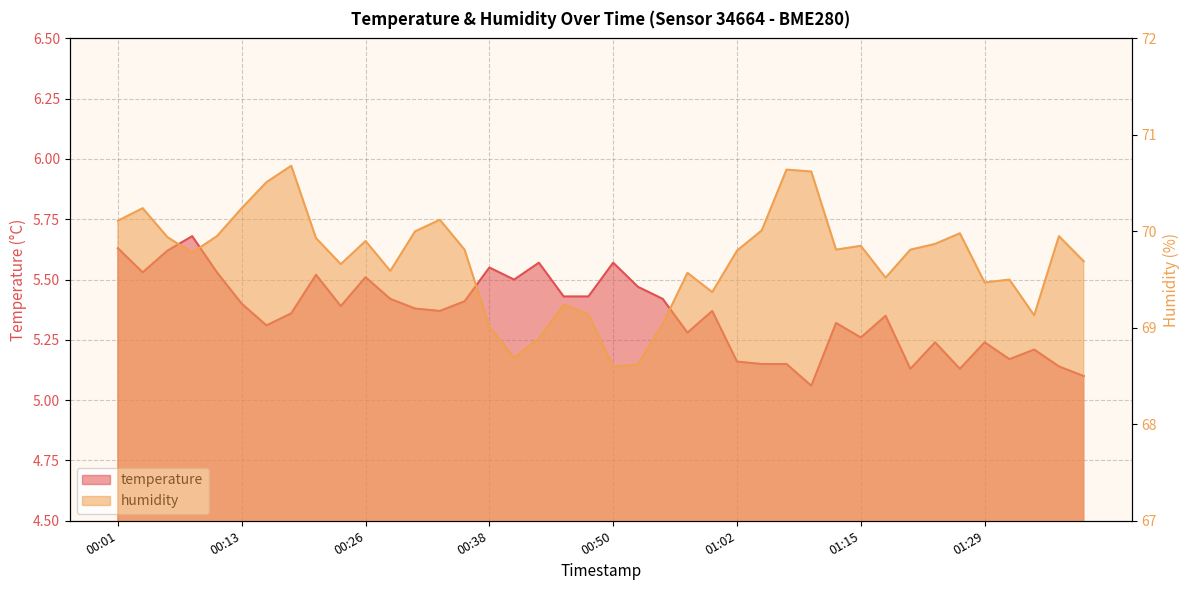

At which category is the sum across all series the highest?

00:18